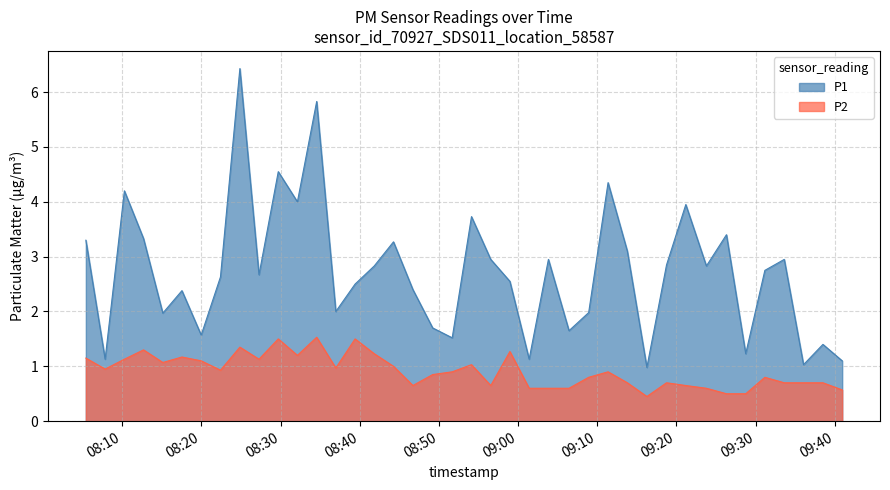

Between 08:41 and 09:03, which is larger?

09:03